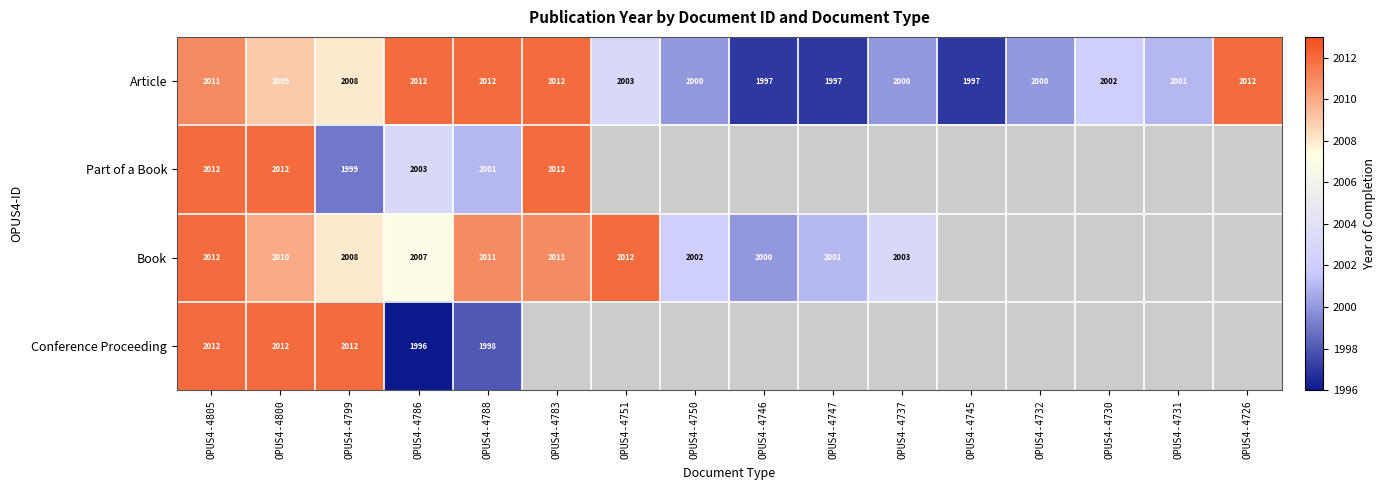

What is the difference between the second highest and second lowest values in the Article series?

15